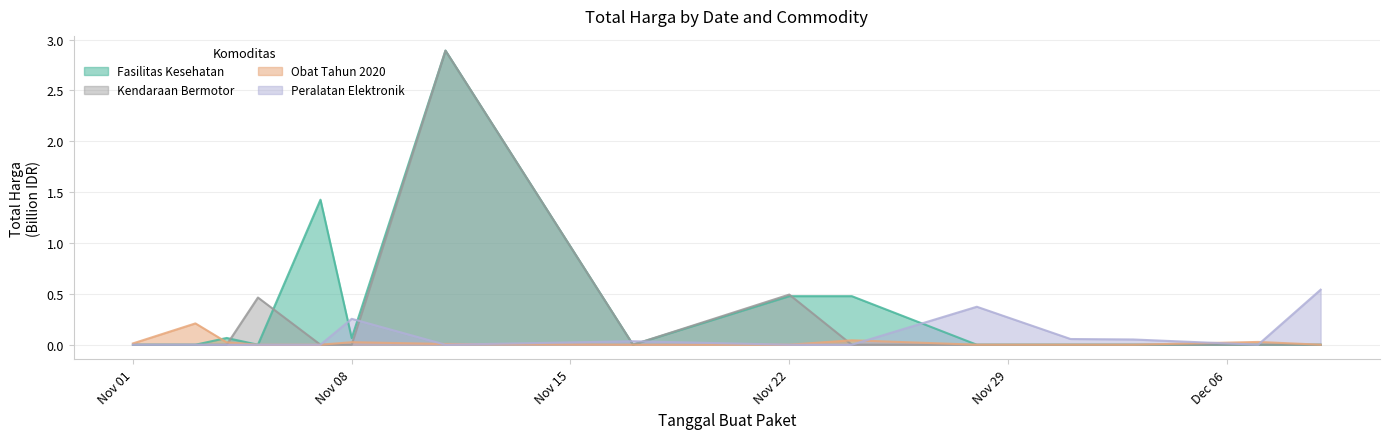

Which series changed the most between 2021-11-03 and 2021-11-07?

Fasilitas Kesehatan